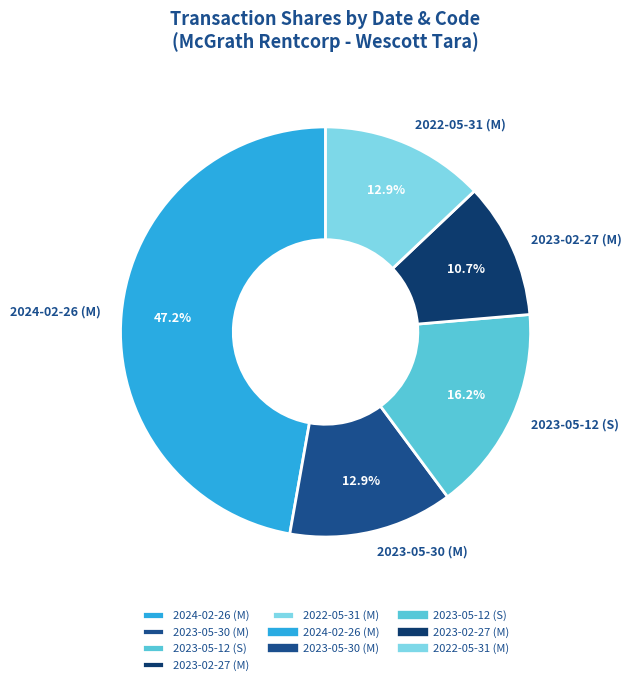

To the nearest percent, what is the difference between the largest and smallest slice percentages?

37%